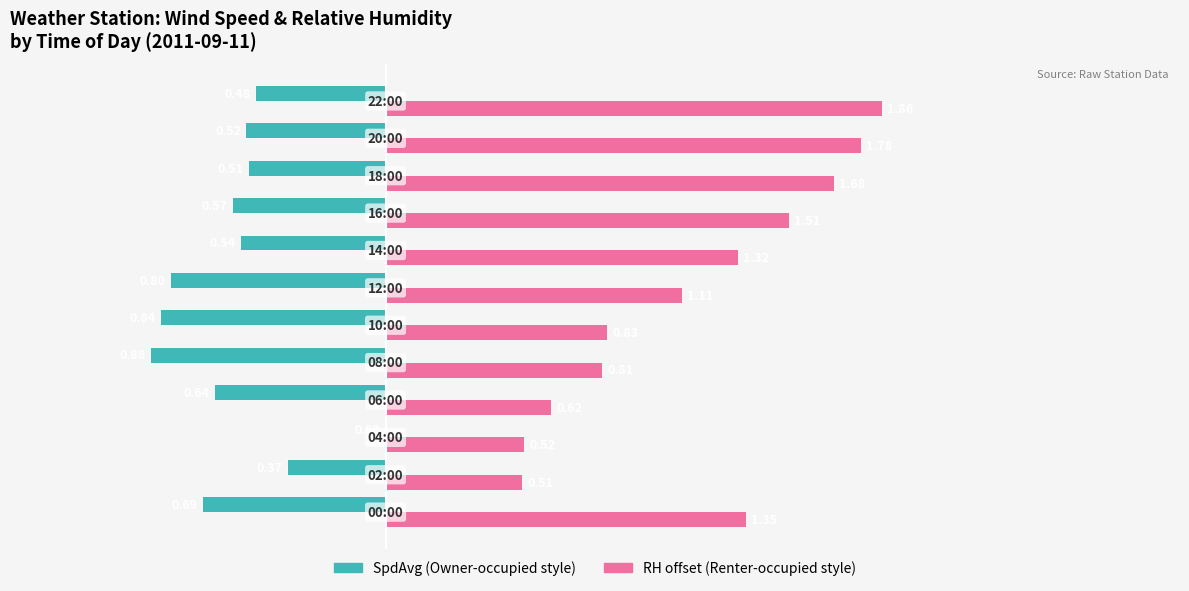

How many data points does each series have?

12